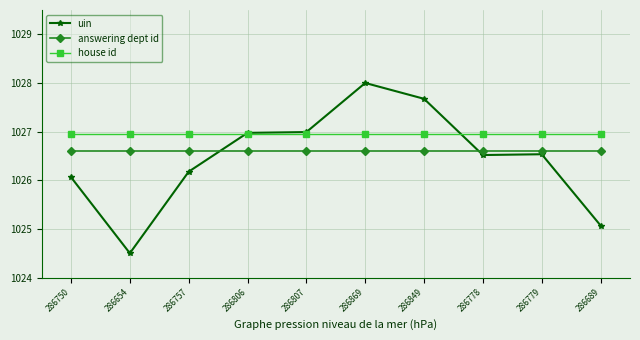

What value does the answering dept id series have at 286869?

1026.6